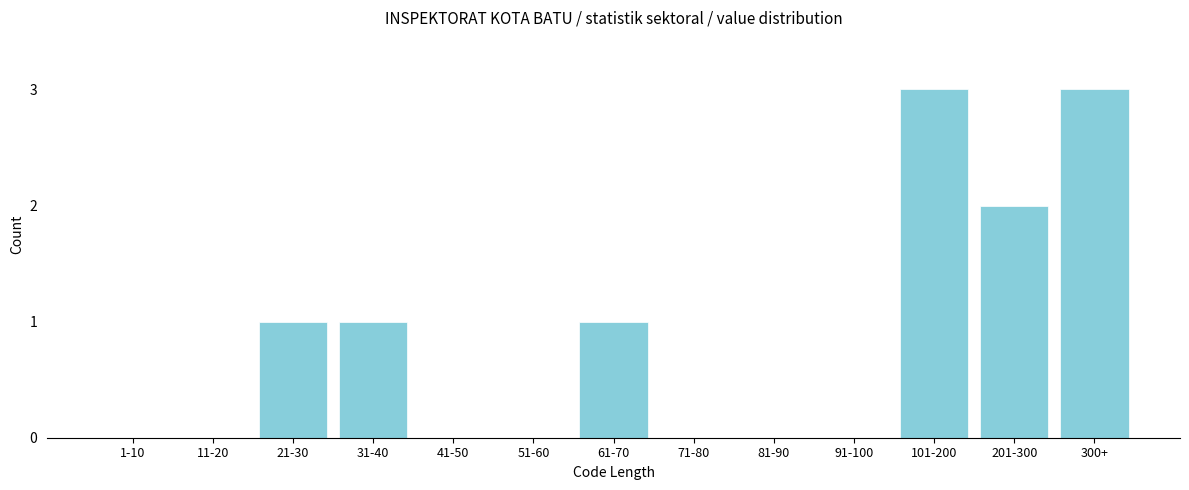

Reading left to right, extract all data points from this chart.

1-10=0	11-20=0	21-30=1	31-40=1	41-50=0	51-60=0	61-70=1	71-80=0	81-90=0	91-100=0	101-200=3	201-300=2	300+=3